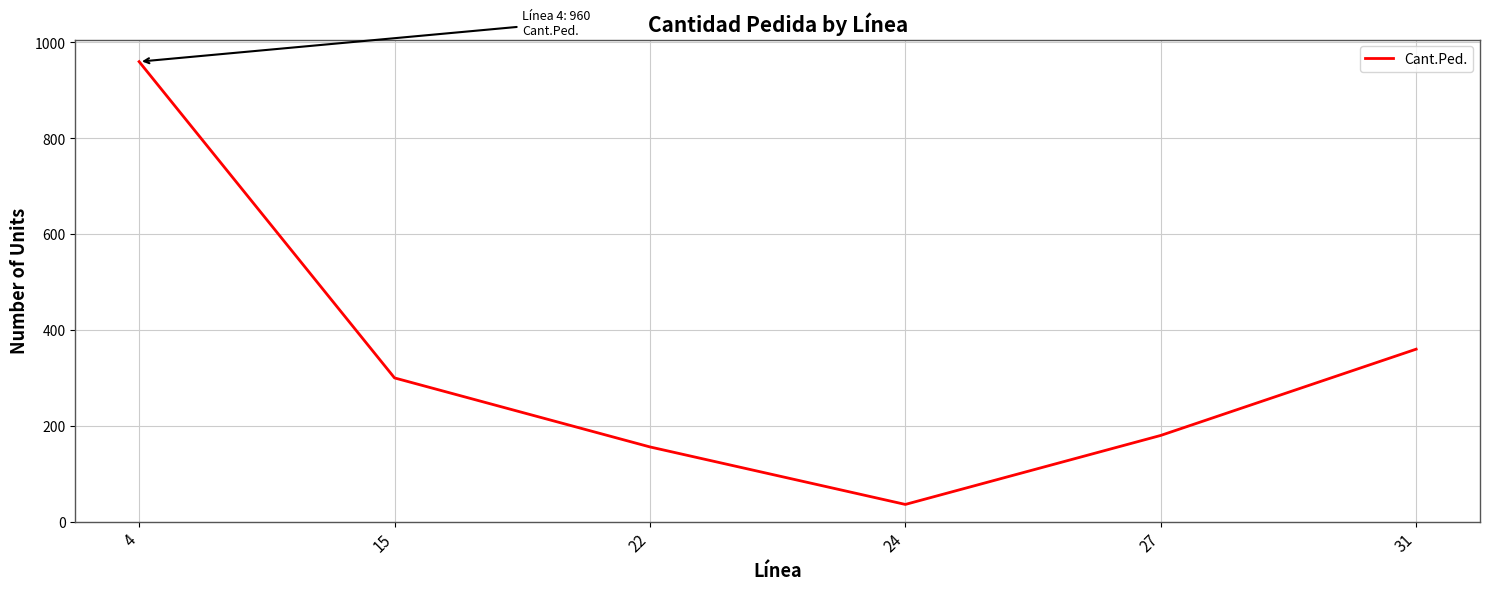

True or false: the data shows 156 at 22.

True